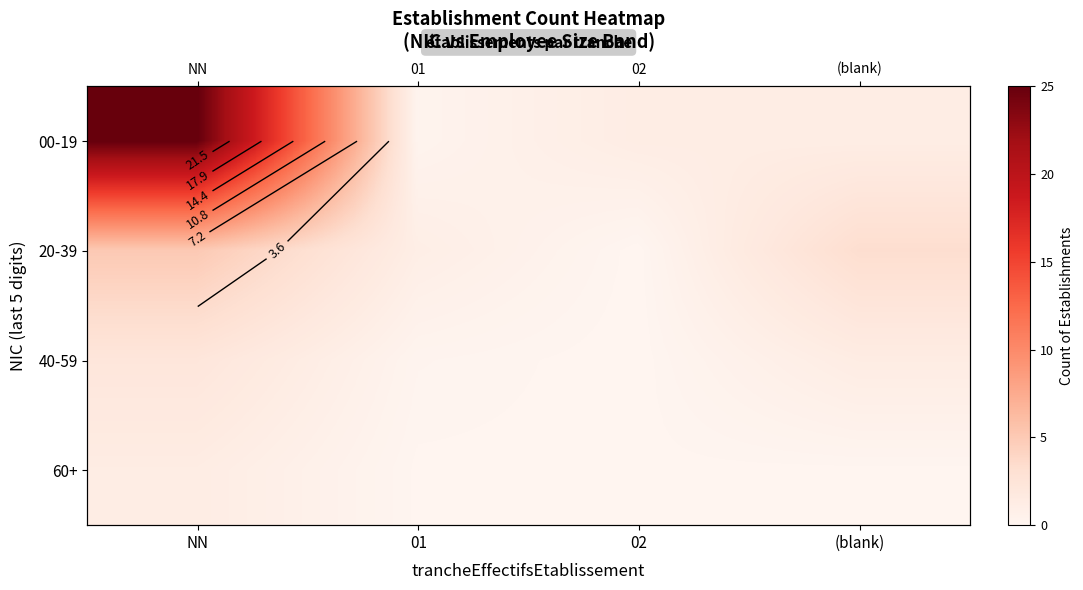

Which category has the highest value across all series?

NN